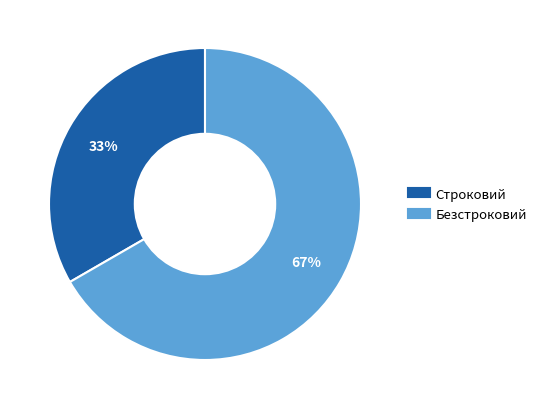

Do Строковий and Безстроковий together represent more than half of the pie?

Yes